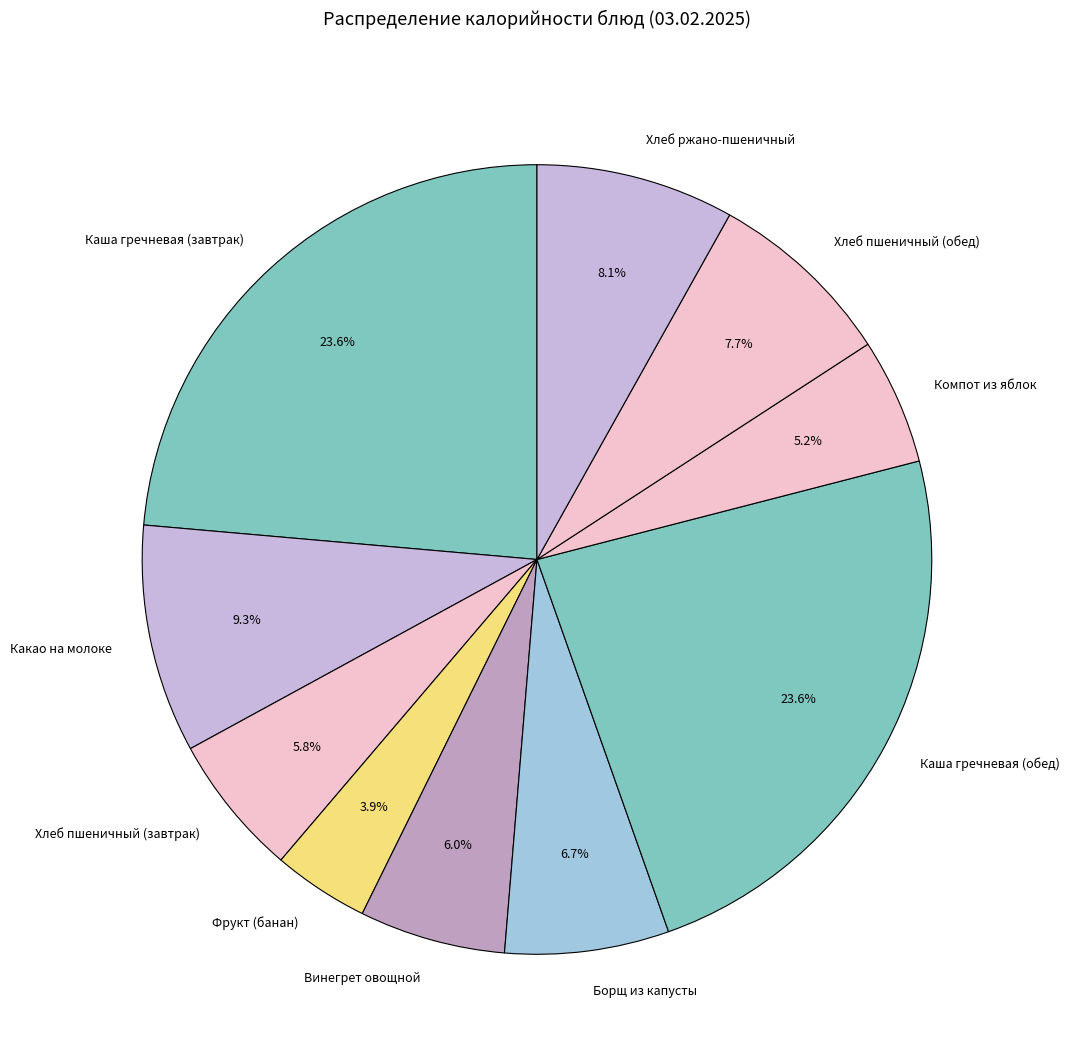

To the nearest percent, what is the average slice percentage?

10%